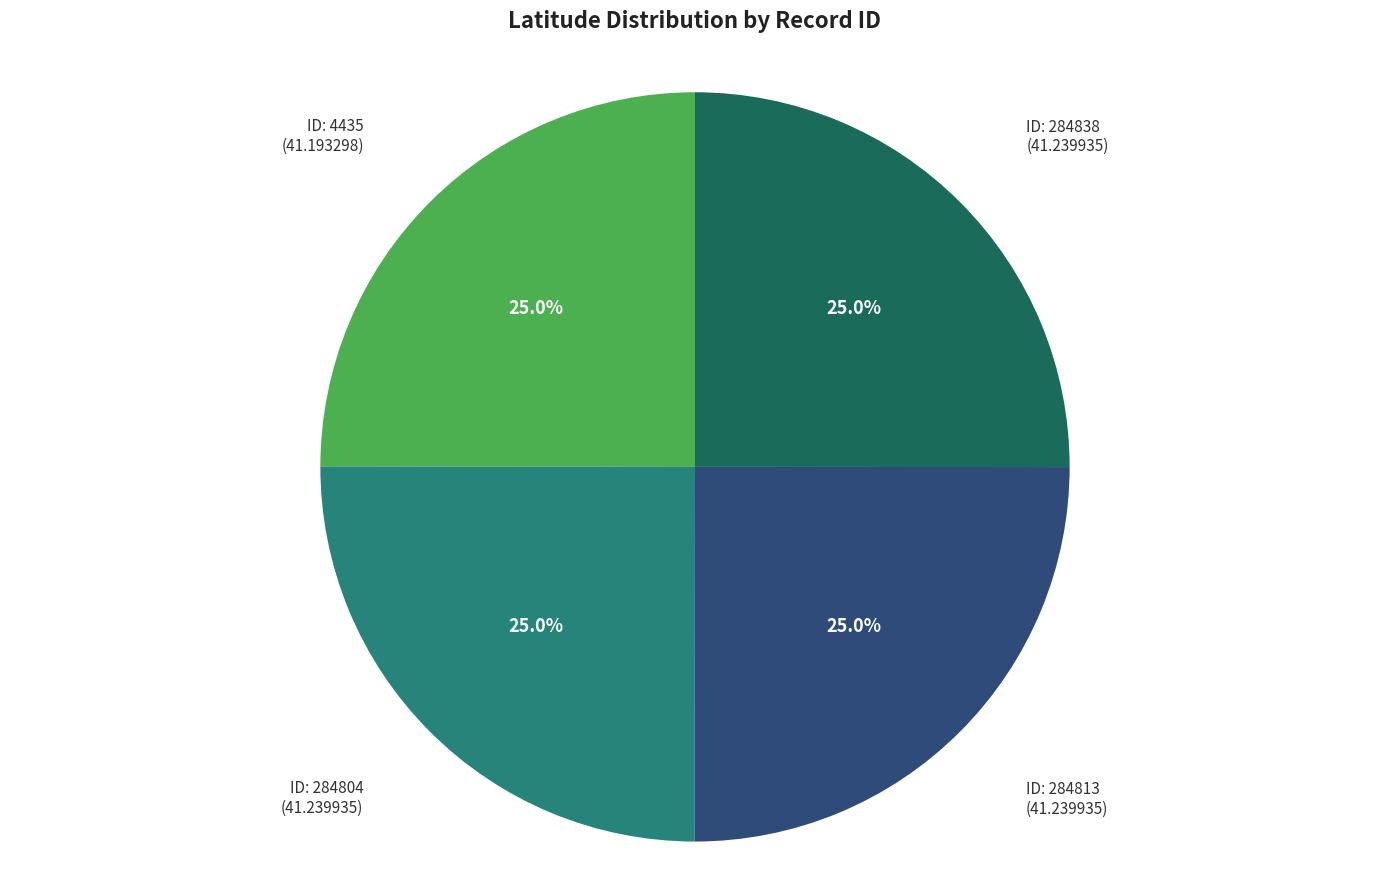

Is there any slice that represents more than half of the pie?

No